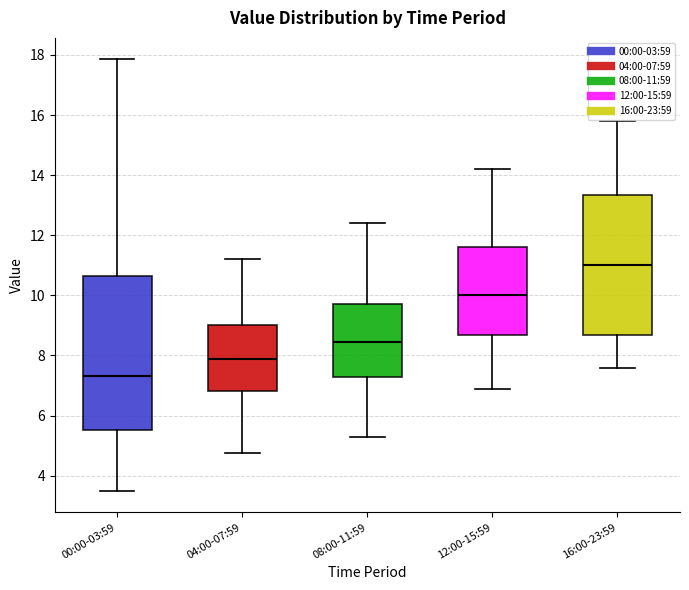

Reading left to right, read every box against the y-axis: the position of its median line, the range the box covers, and the ends of its whiskers. The values are not printed on the chart, so give them approximately, as read against the axis.

00:00-03:59: median 7.4, box 5.6 to 10.6, whiskers 3.6 to 17.8
04:00-07:59: median 7.8, box 6.8 to 9.0, whiskers 4.8 to 11.2
08:00-11:59: median 8.4, box 7.2 to 9.8, whiskers 5.4 to 12.4
12:00-15:59: median 10.0, box 8.6 to 11.6, whiskers 7.0 to 14.2
16:00-23:59: median 11.0, box 8.6 to 13.4, whiskers 7.6 to 15.8